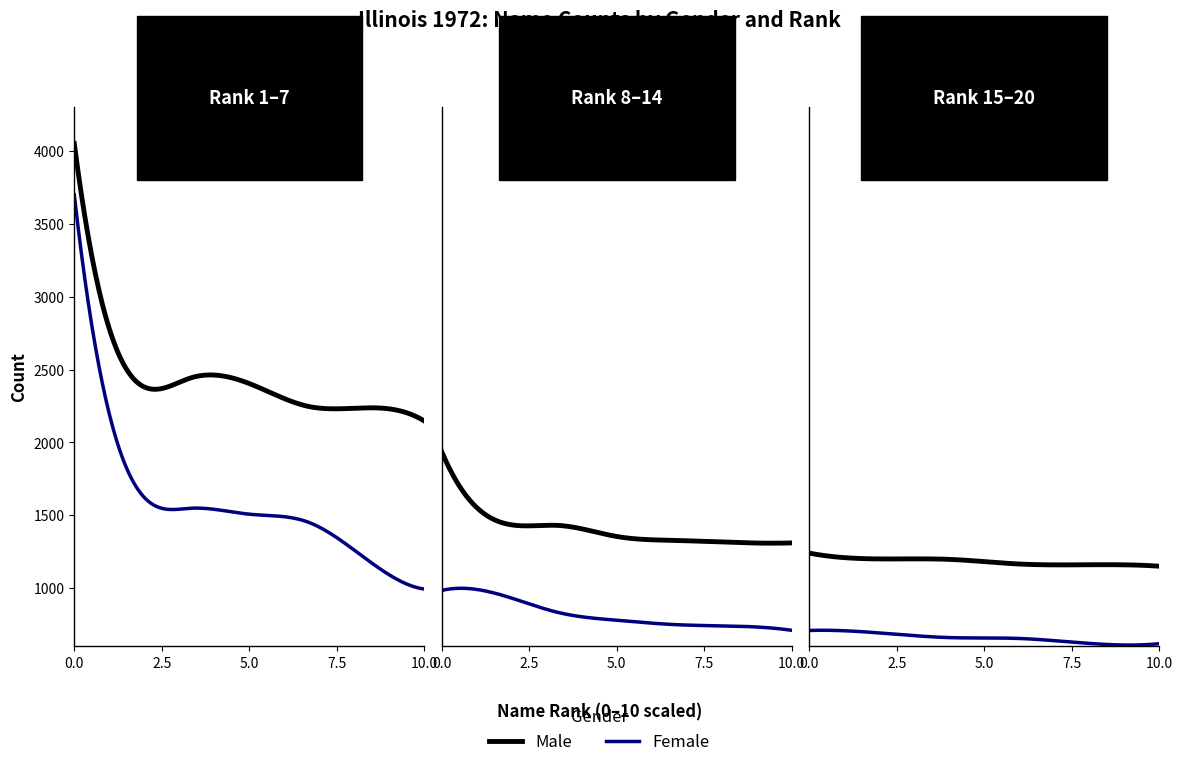

Is this an area chart (filled region under the line)?

No